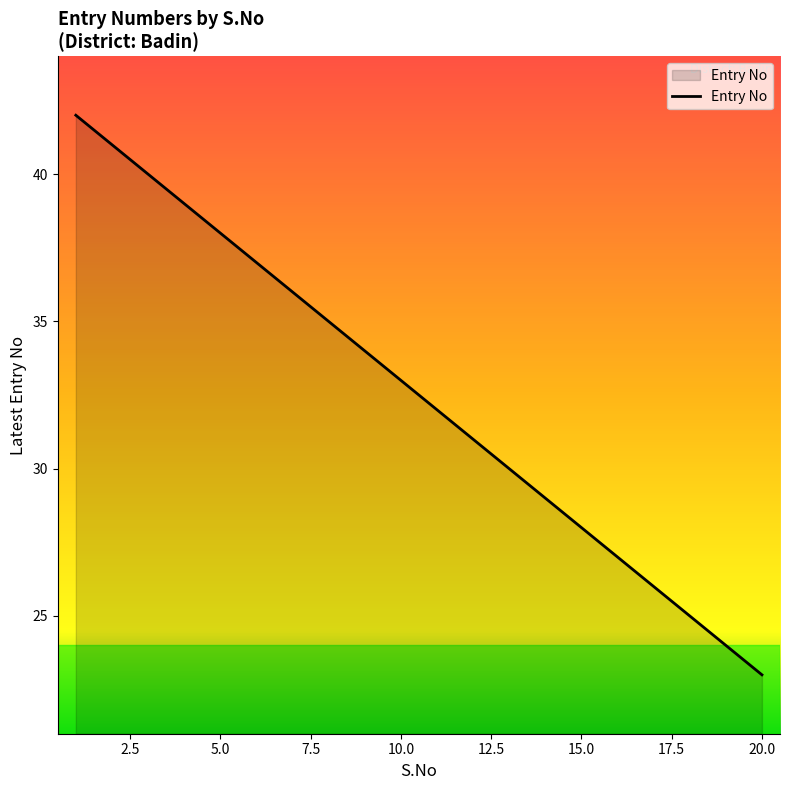

What is the greatest value displayed?

42